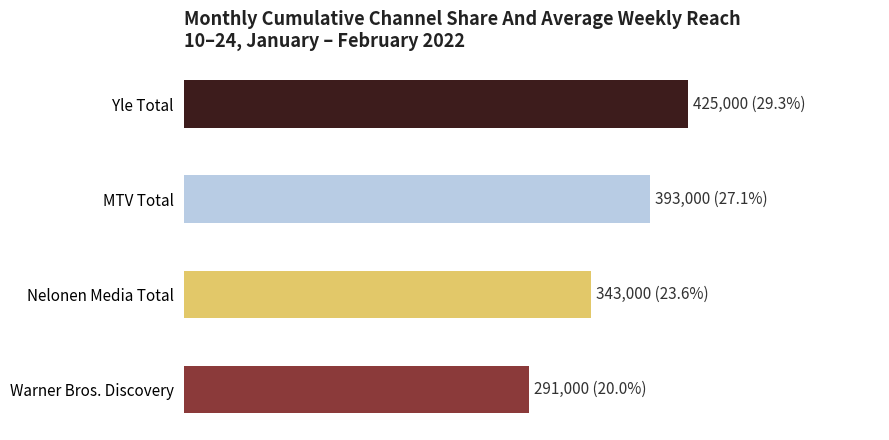

Are the bars horizontal?

Yes